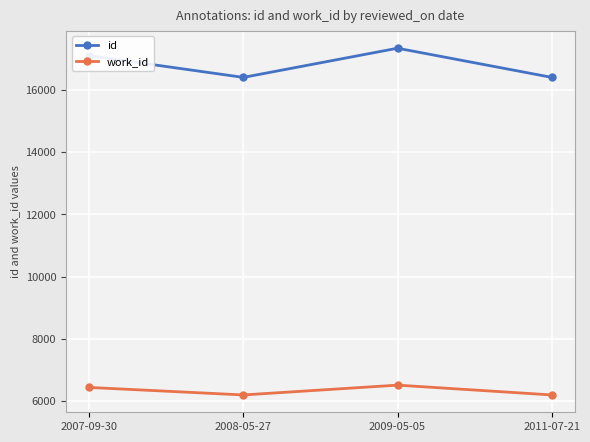

True or false: id and work_id cross at least once.

False